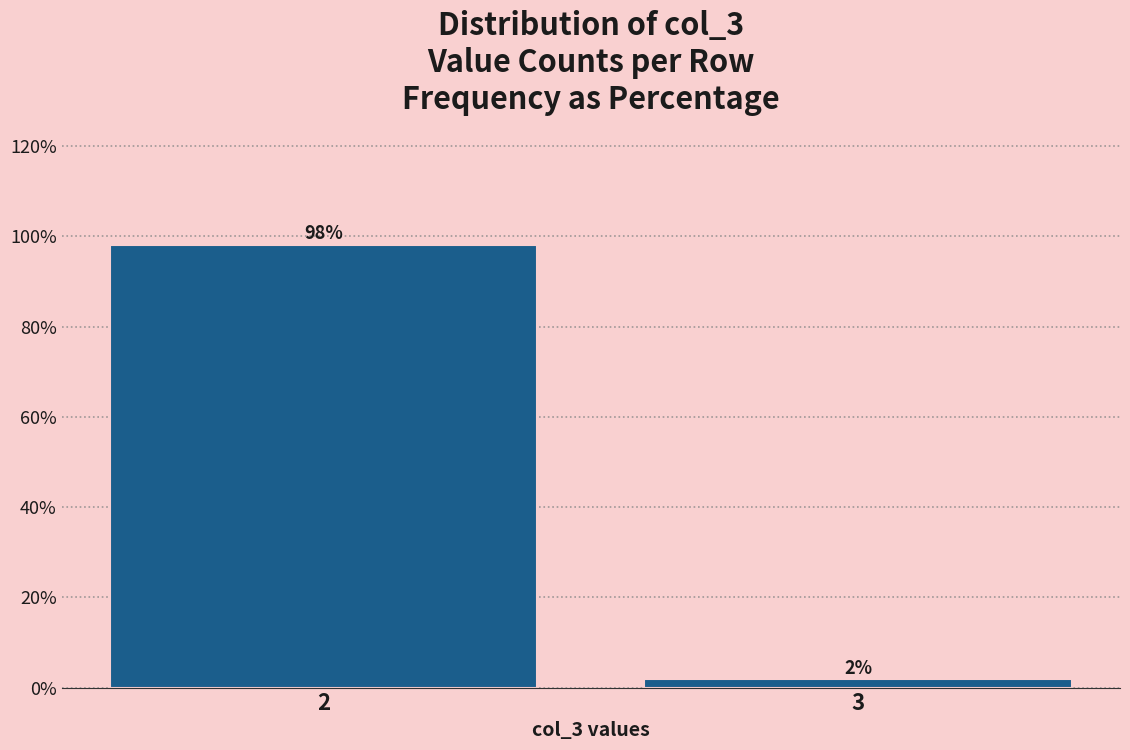

The value at 2 is 31.6. True or false?

False